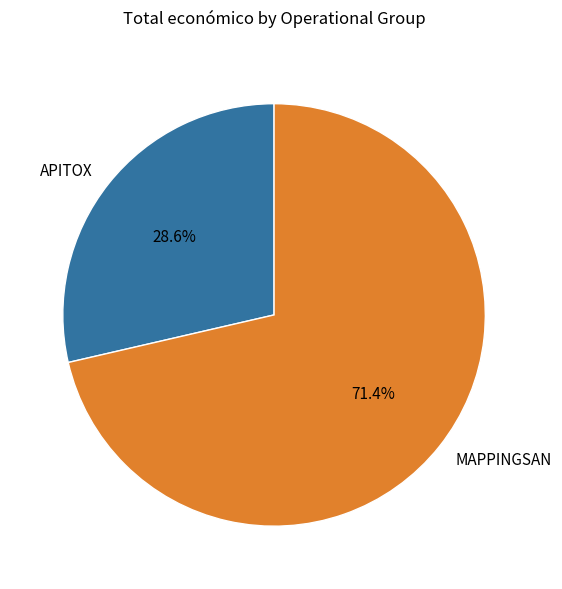

How many segments does this pie chart have?

2